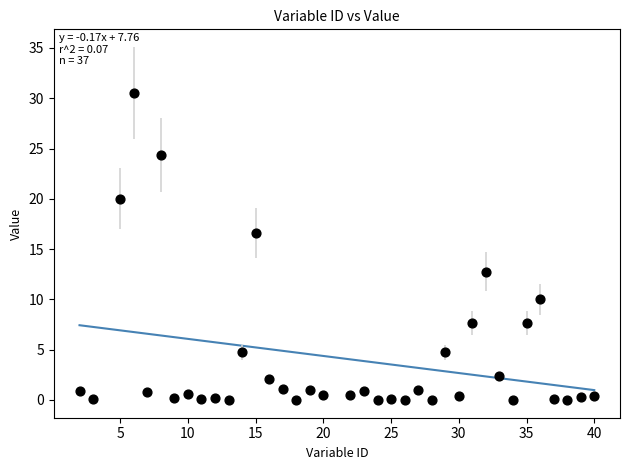

What Y value in the scatter plot is closest to 15?

16.6